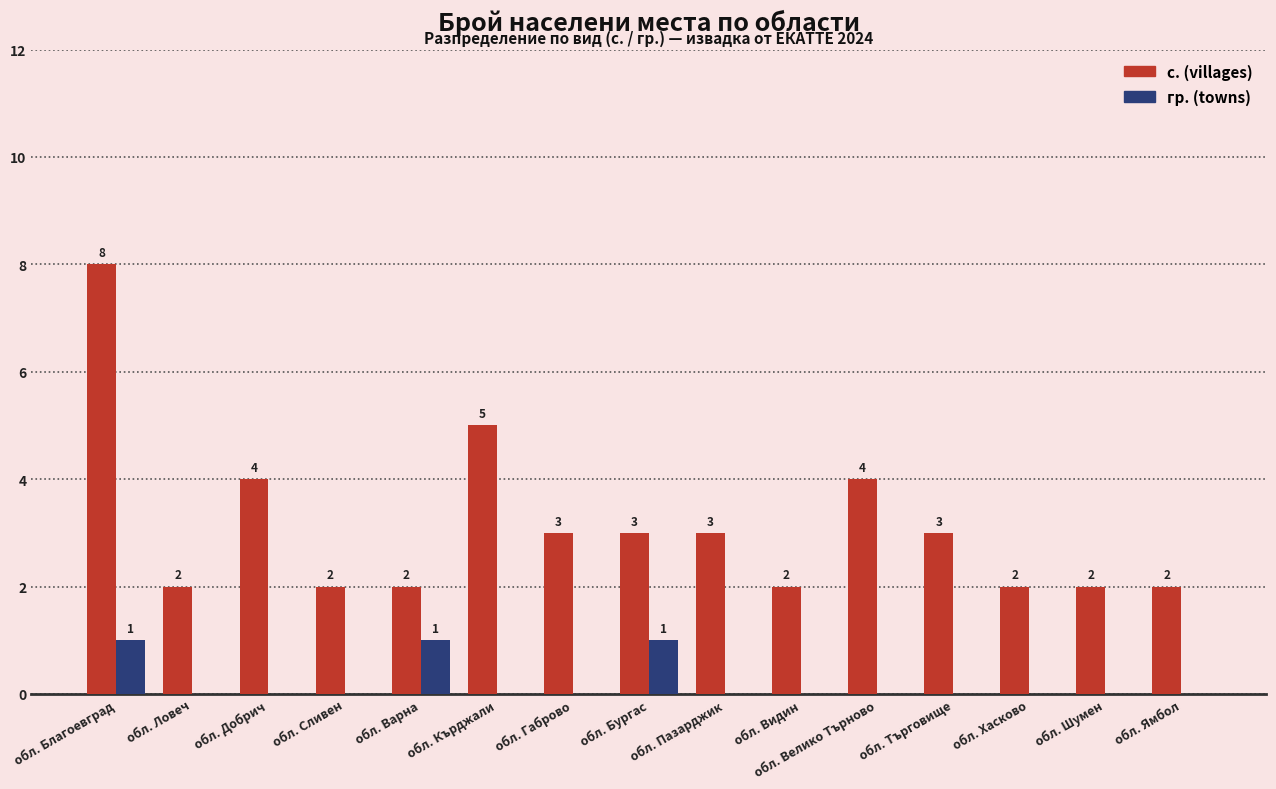

What is the sum of all гр. (towns) values?

3